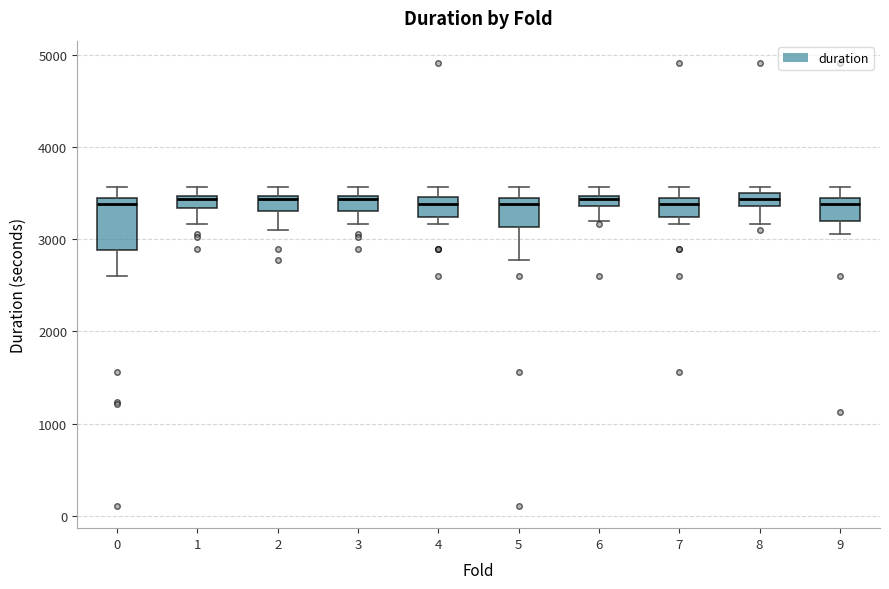

Which box is the tallest, from its lower edge to its upper edge?

0